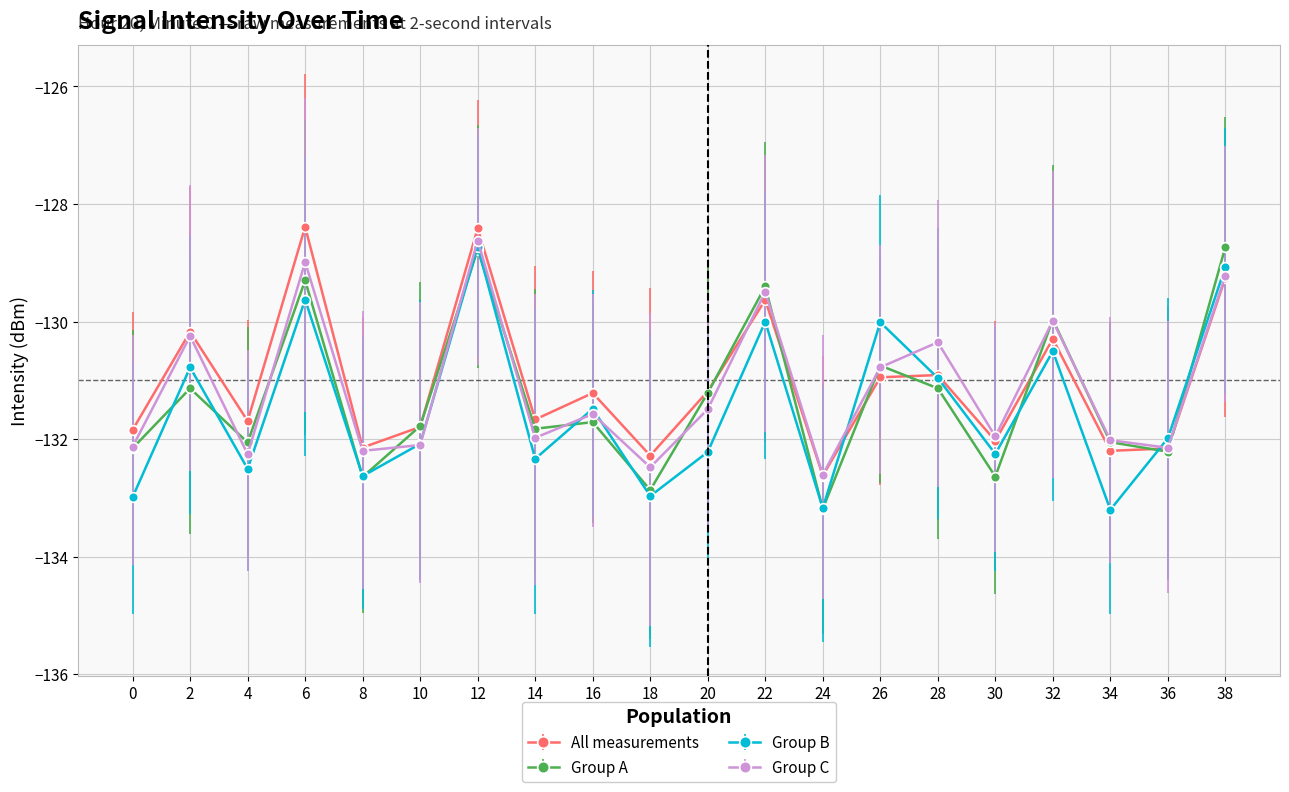

What is the spread (max minus min) of values at 32?

0.5